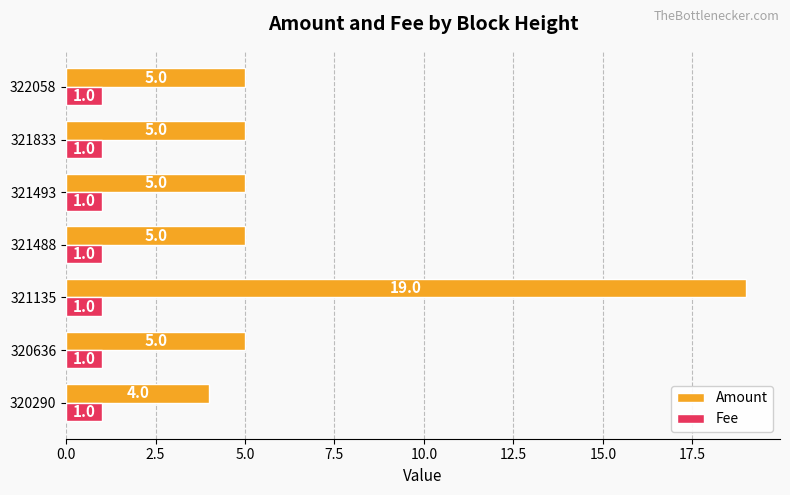

How many data points does each series have?

7